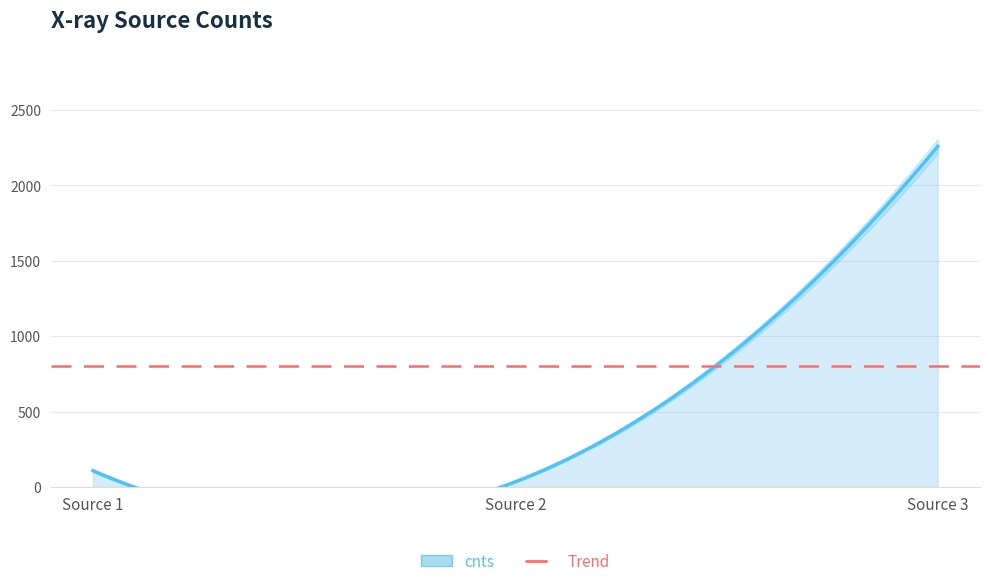

At how many categories does at least one series exceed 547?

1